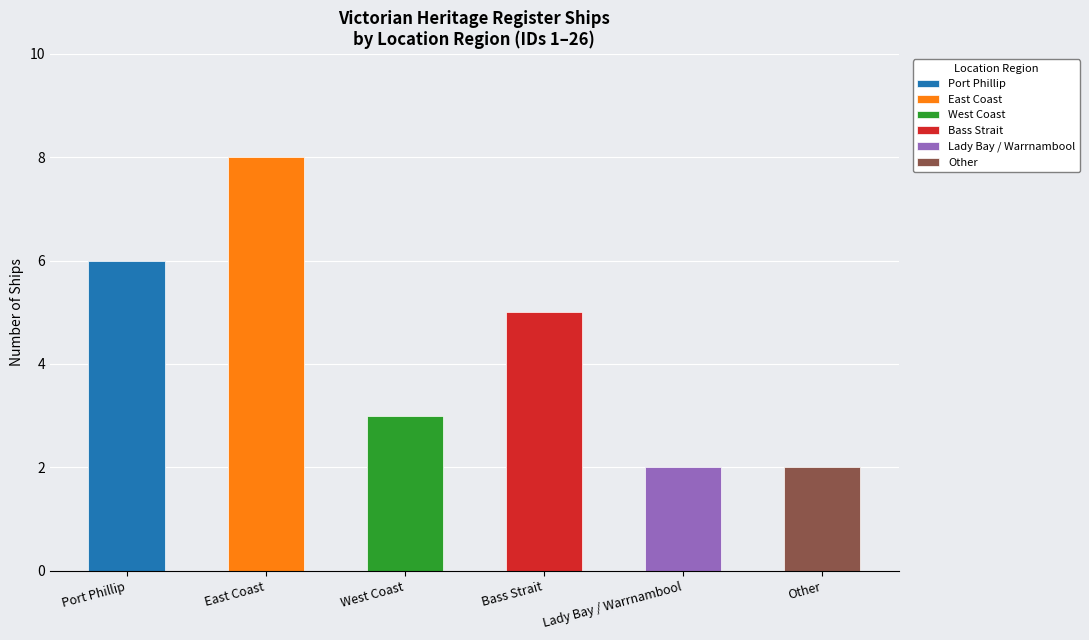

What is the ratio of the value at East Coast to the value at Lady Bay / Warrnambool?

4.0